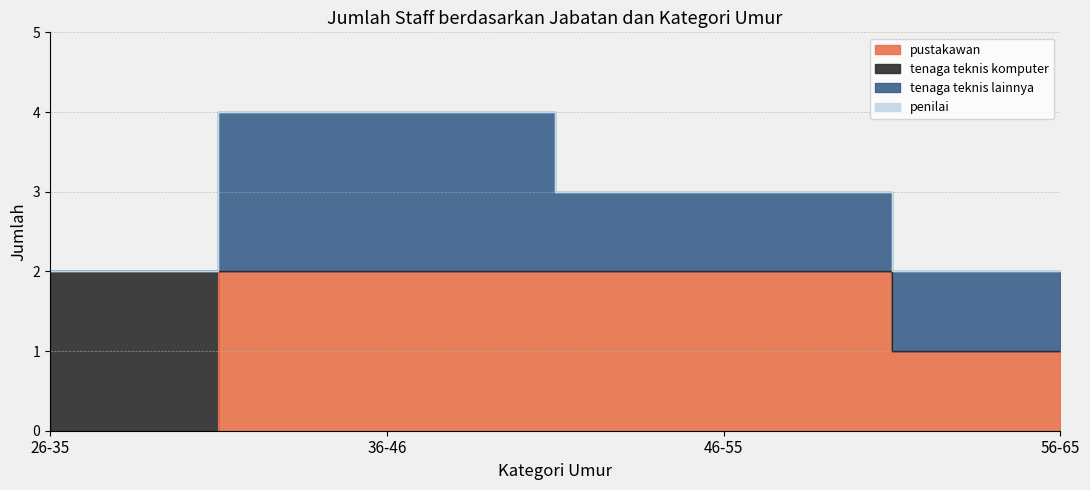

Reading right to left, extract all data points from this chart.

pustakawan: 1	2	2	0
tenaga teknis komputer: 0	0	0	2
tenaga teknis lainnya: 1	1	2	0
penilai: 0	0	0	0